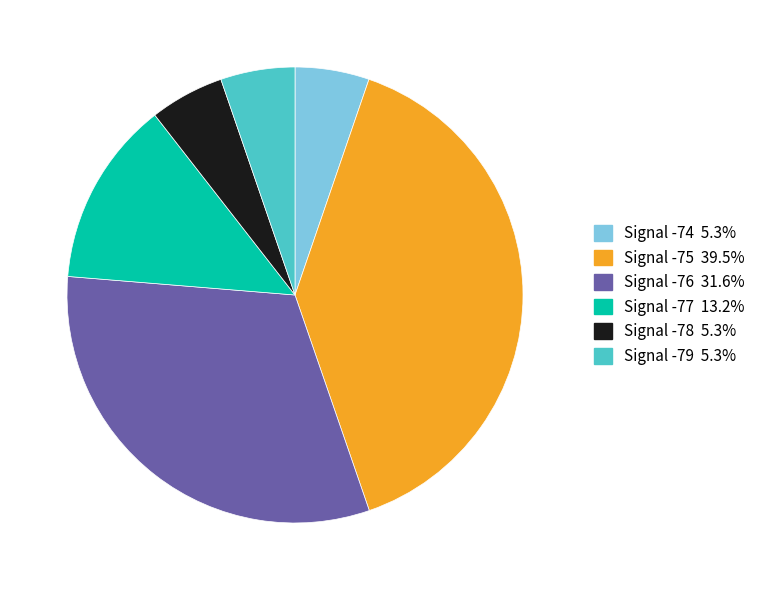

What is the ratio of the value at Signal -74 5.3% to the value at Signal -77 13.2%?

0.4